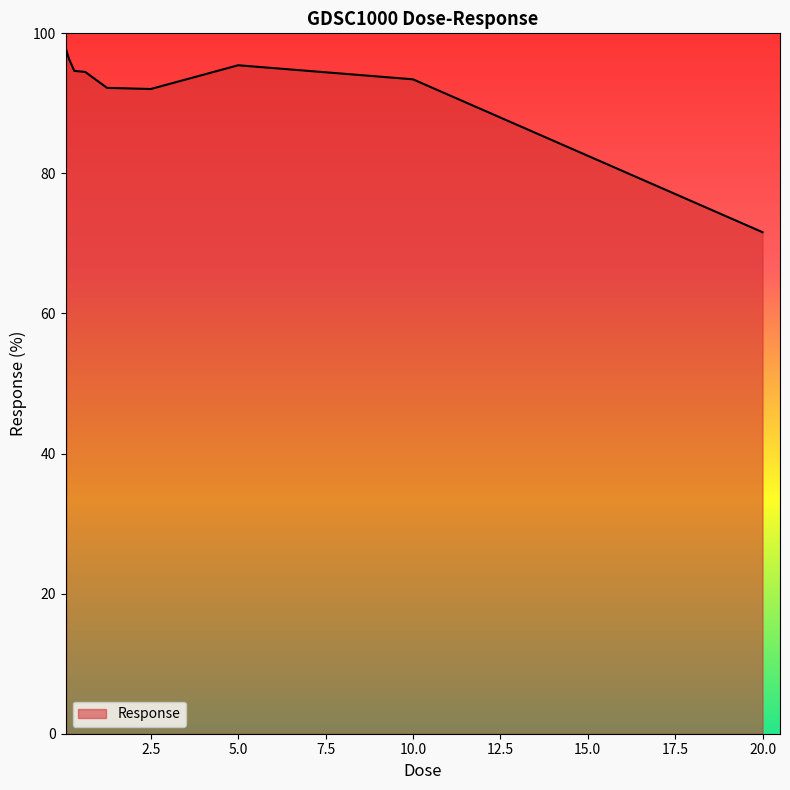

What is the smallest value displayed?

71.6